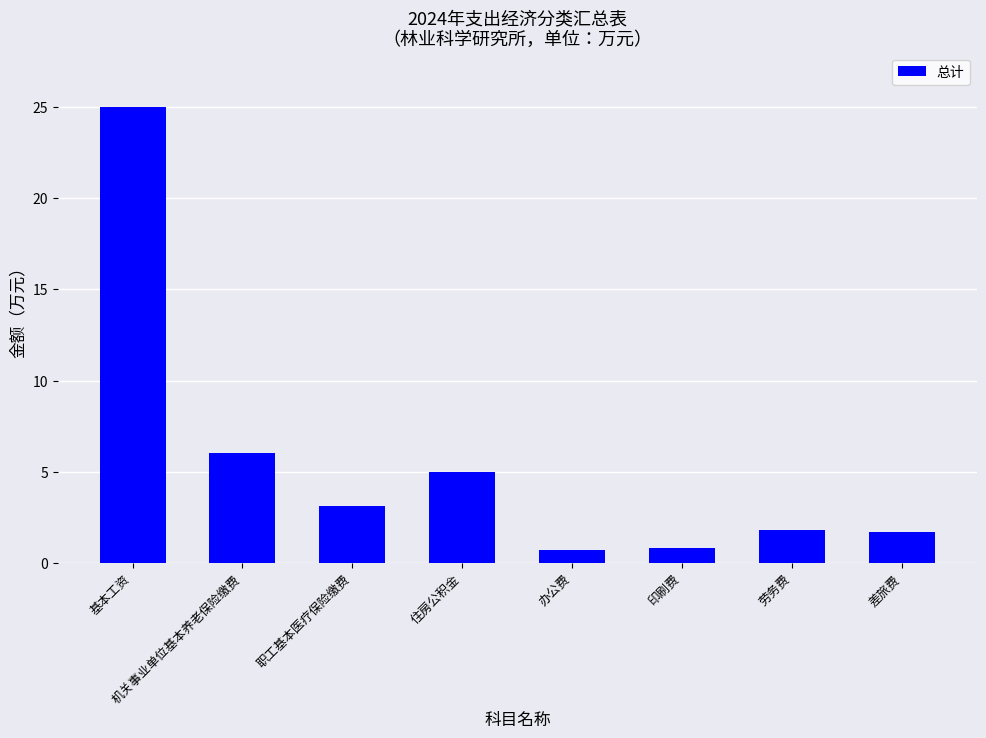

Count the number of categories in the chart.

8